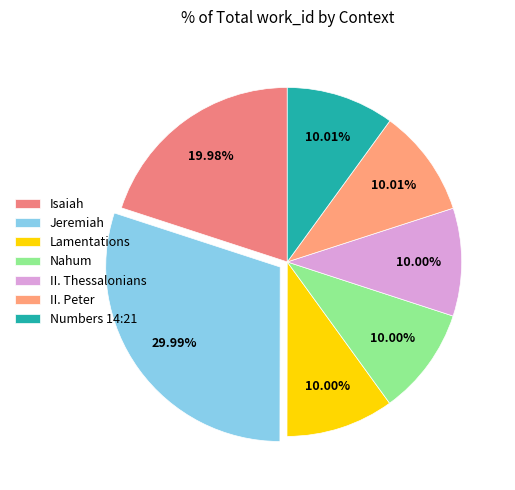

Count the number of slices in the pie.

7